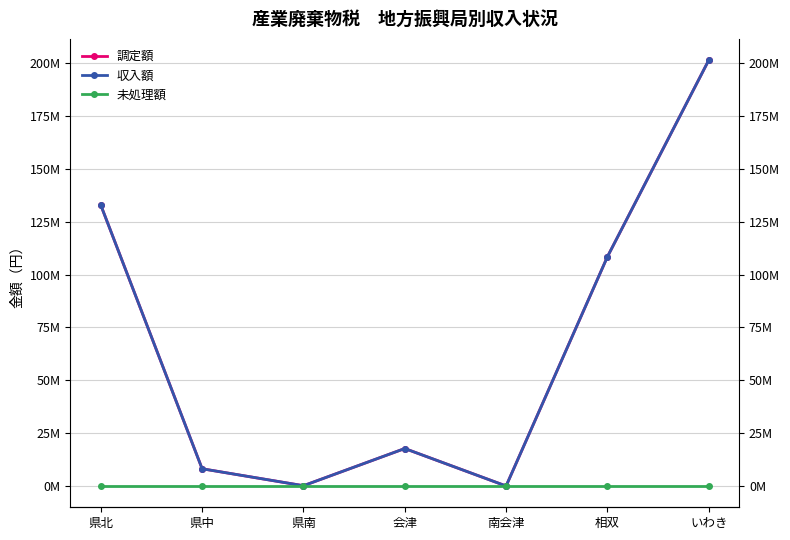

Reading right to left, transcribe all the data shown in this chart.

調定額: 201457800	108467250	0	17724686	132000	8149244	132880691
収入額: 201457800	108467250	0	17724686	132000	8149244	132880691
未処理額: 0	0	0	0	0	0	0